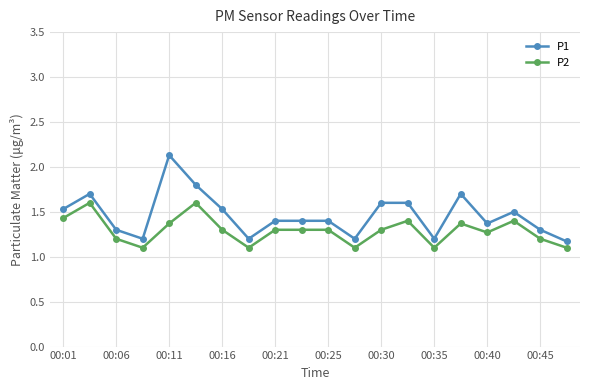

What is the highest value of the P1 series?

2.1